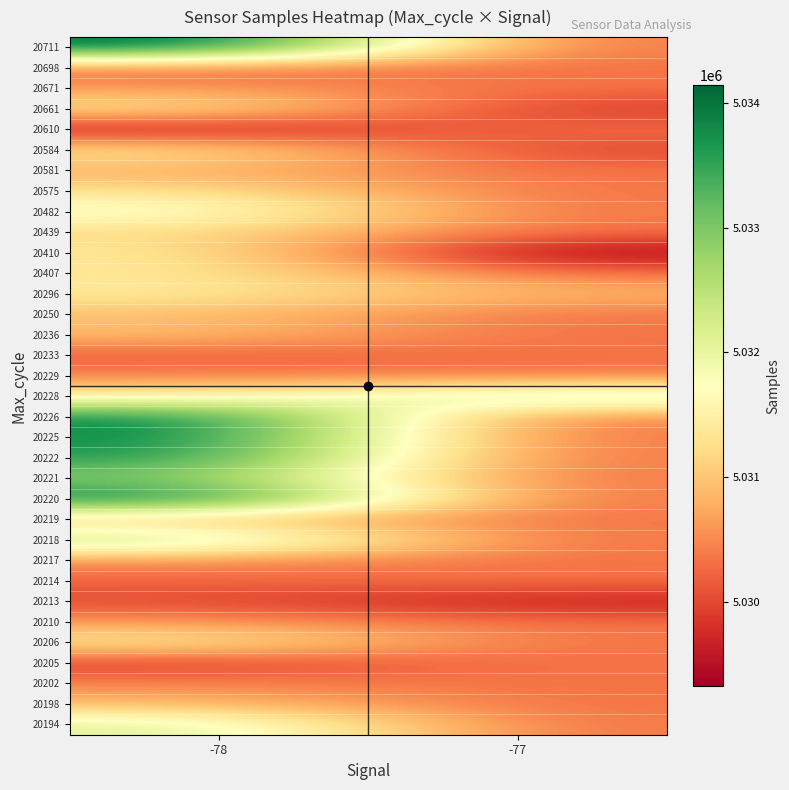

At which category is the sum across all series the highest?

-78